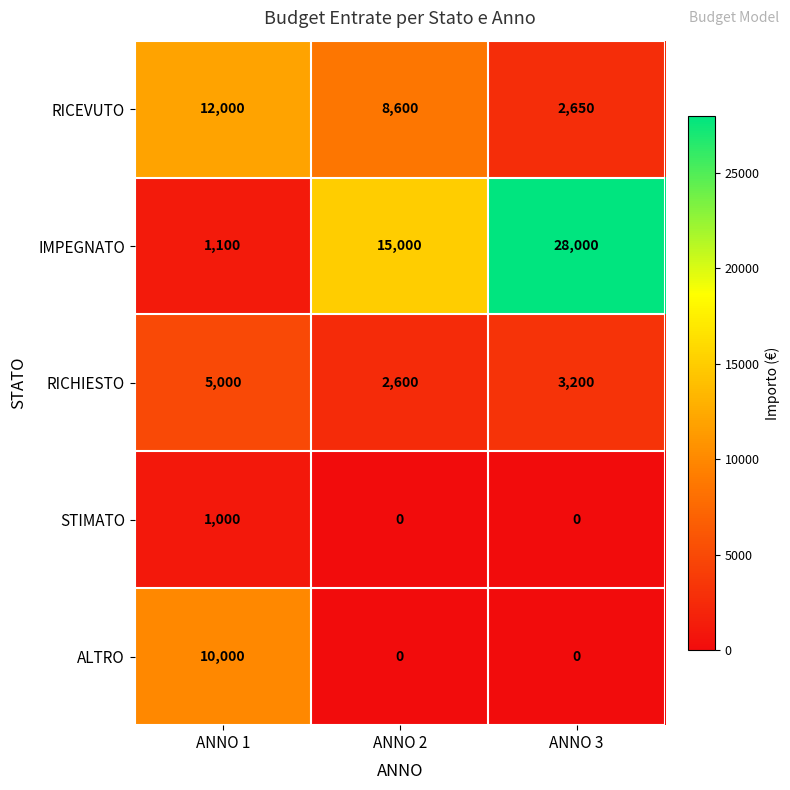

Which category has the highest value across all series?

ANNO 3